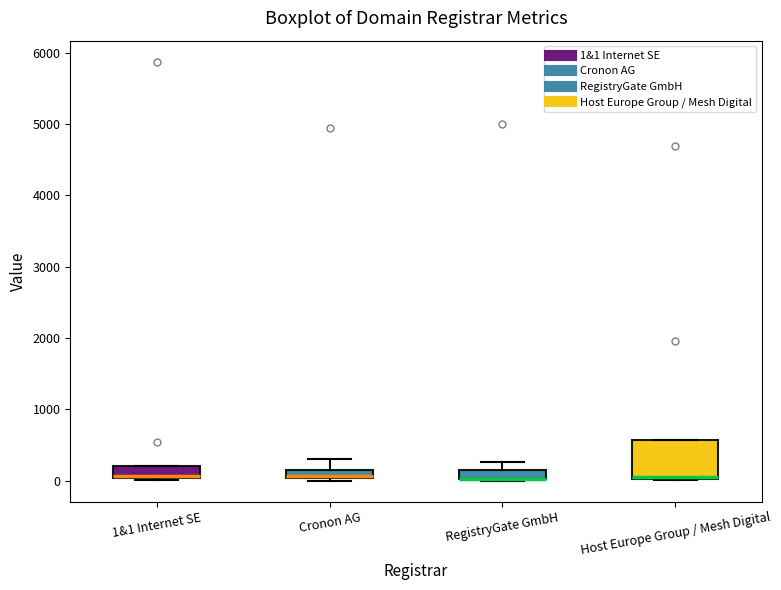

Where is the upper edge of the box for Host Europe Group / Mesh Digital on the y-axis? The values are not printed on the chart, so give them approximately, as read against the axis.

600